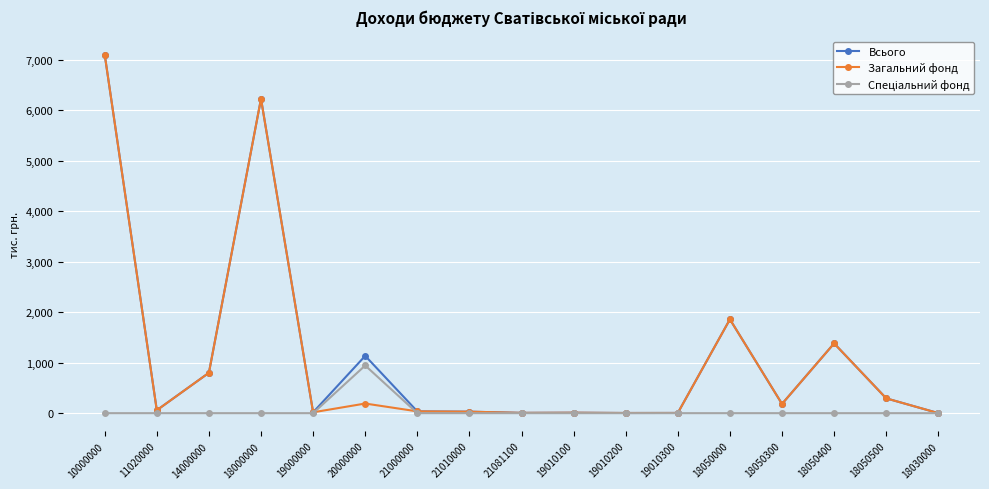

What is the sum of the Загальний фонд values at 21081100 and 18050500?

299.6